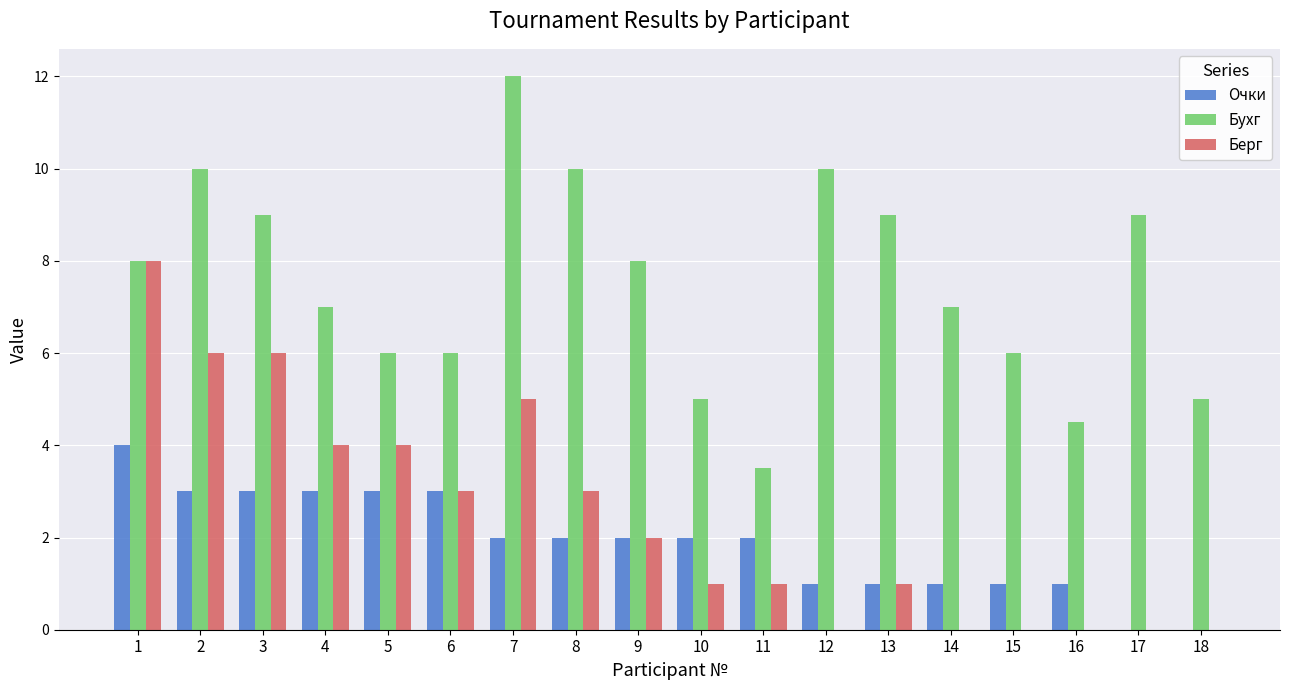

Reading right to left, what are all the values shown in this chart?

Очки: 0.0	0.0	1.0	1.0	1.0	1.0	1.0	2.0	2.0	2.0	2.0	2.0	3.0	3.0	3.0	3.0	3.0	4.0
Бухг: 5.0	9.0	4.5	6.0	7.0	9.0	10.0	3.5	5.0	8.0	10.0	12.0	6.0	6.0	7.0	9.0	10.0	8.0
Берг: 0.0	0.0	0.0	0.0	0.0	1.0	0.0	1.0	1.0	2.0	3.0	5.0	3.0	4.0	4.0	6.0	6.0	8.0